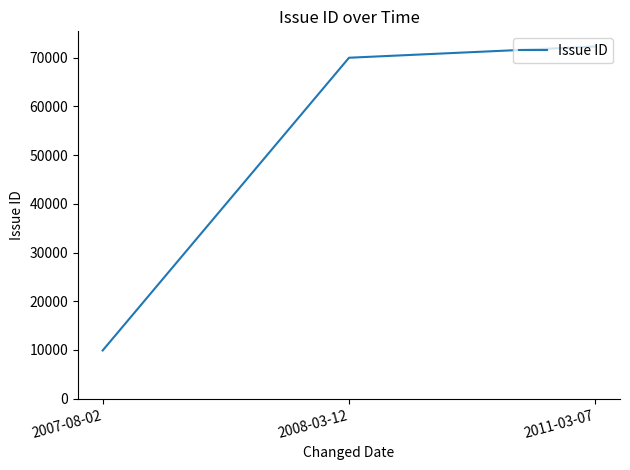

Rank the categories by value from lowest to highest.

2007-08-02, 2008-03-12, 2011-03-07